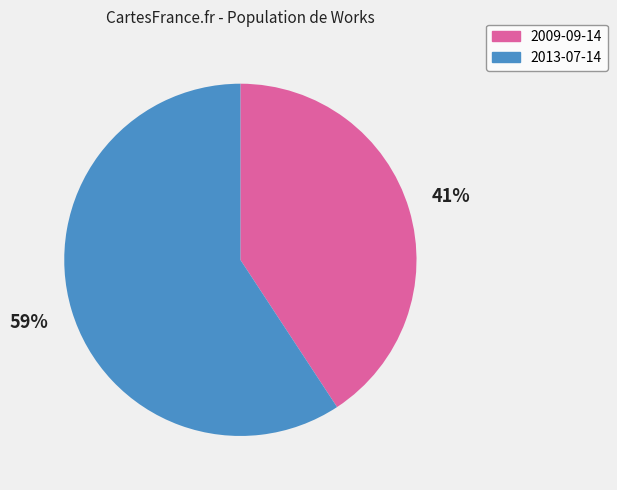

To the nearest percent, what percentage of the pie is 2009-09-14?

41%